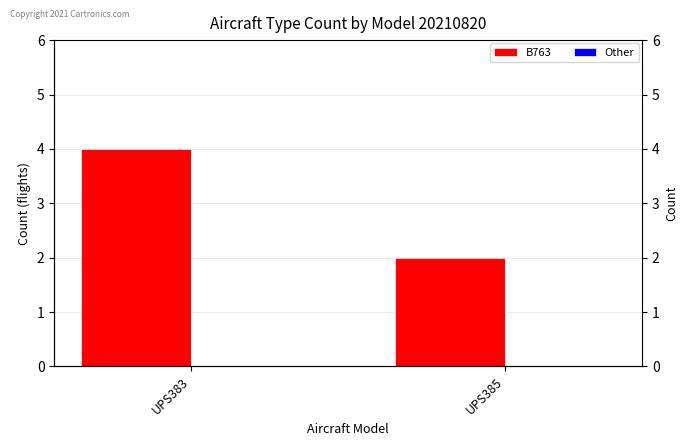

Reading right to left, what are all the values shown in this chart?

B763: 2	4
Other: 0	0